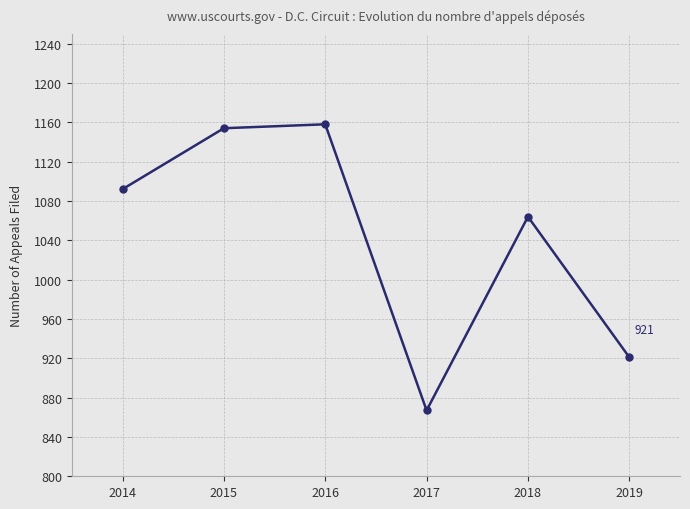

List the labels in order of value, largest first.

2016, 2015, 2014, 2018, 2019, 2017